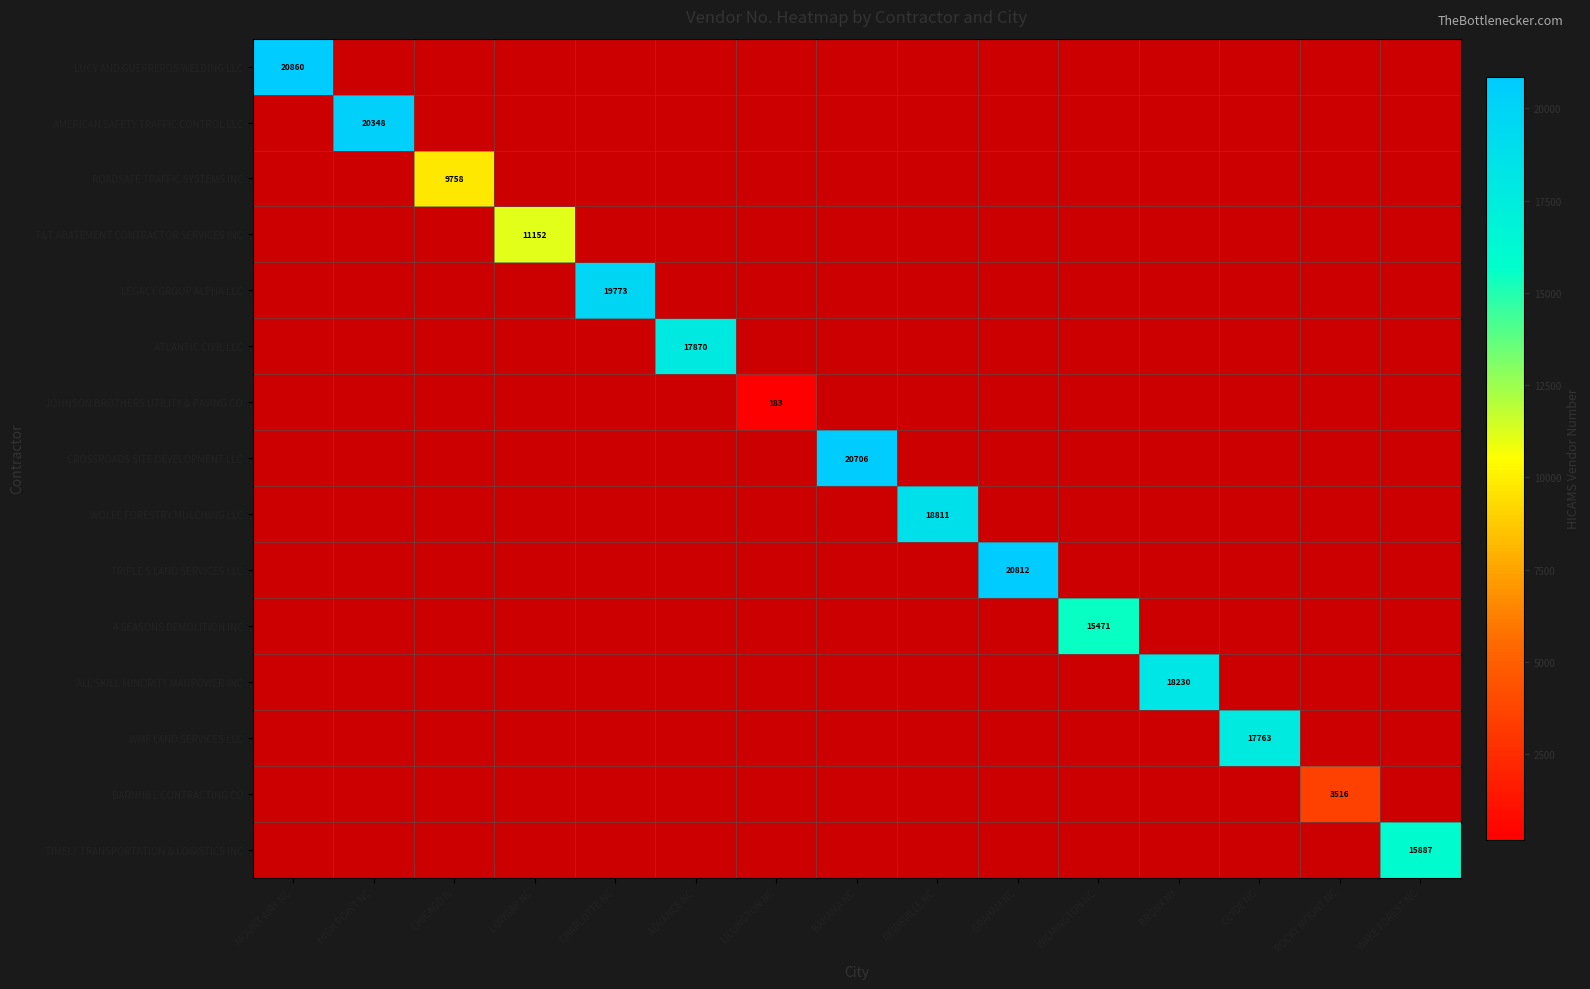

The value of ALL SKILL MINORITY MANPOWER INC at BRONX NY is 25007. True or false?

False